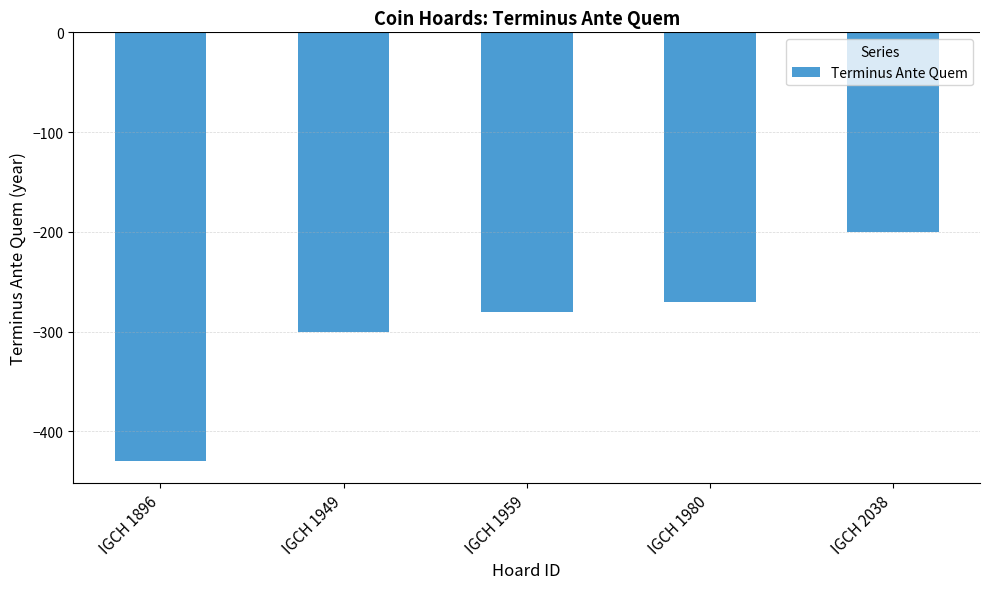

Which label corresponds to the smallest value in the chart?

IGCH 1896